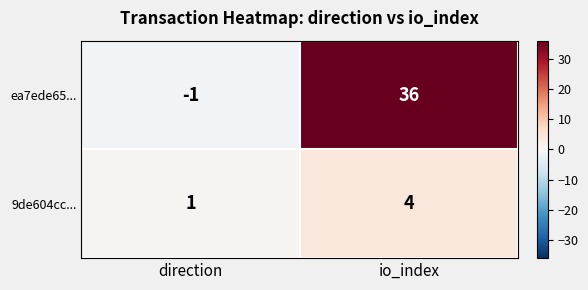

Reading left to right, transcribe all the data shown in this chart.

ea7ede65...: -1	36
9de604cc...: 1	4